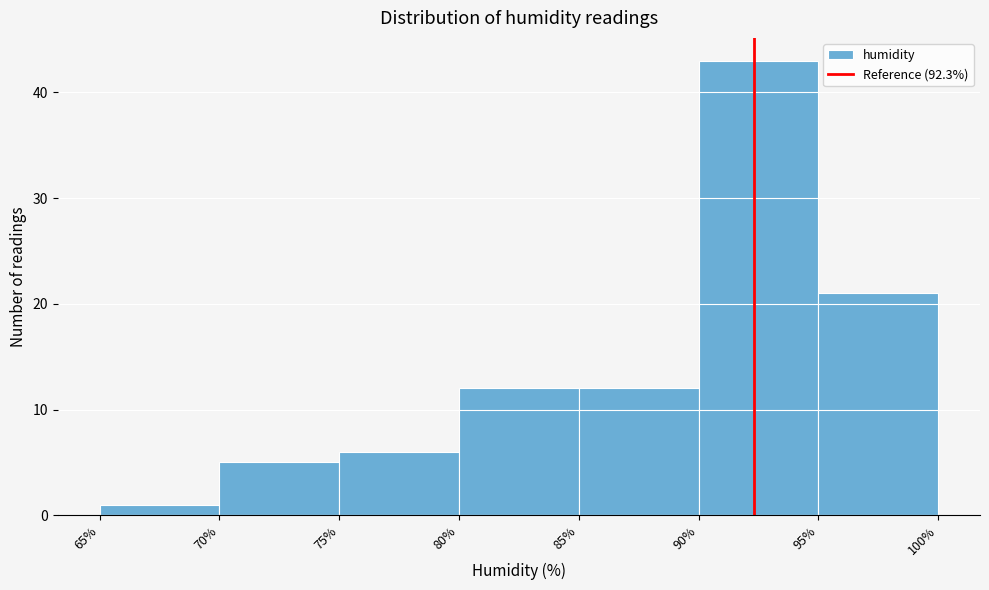

How tall is the bar that spans 75% to 80% on the x-axis? The values are not printed on the chart, so give them approximately, as read against the axis.

6